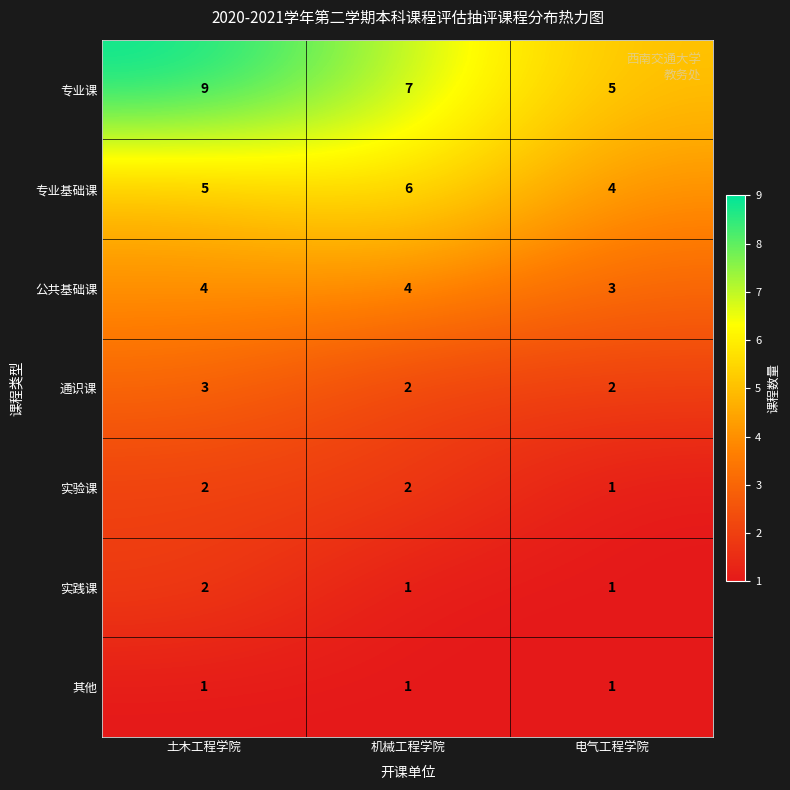

What is the total value across all series at 电气工程学院?

17